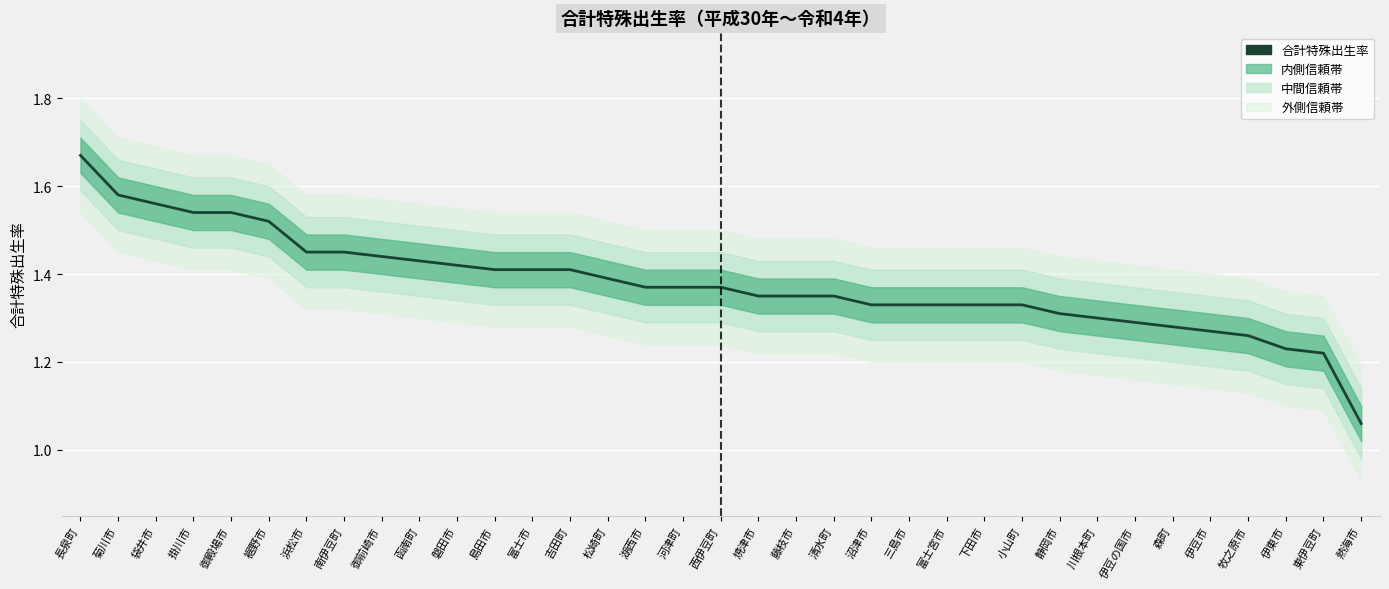

Reading left to right, transcribe all the data shown in this chart.

1.7	1.6	1.6	1.5	1.5	1.5	1.4	1.4	1.4	1.4	1.4	1.4	1.4	1.4	1.4	1.4	1.4	1.4	1.4	1.4	1.4	1.3	1.3	1.3	1.3	1.3	1.3	1.3	1.3	1.3	1.3	1.3	1.2	1.2	1.1